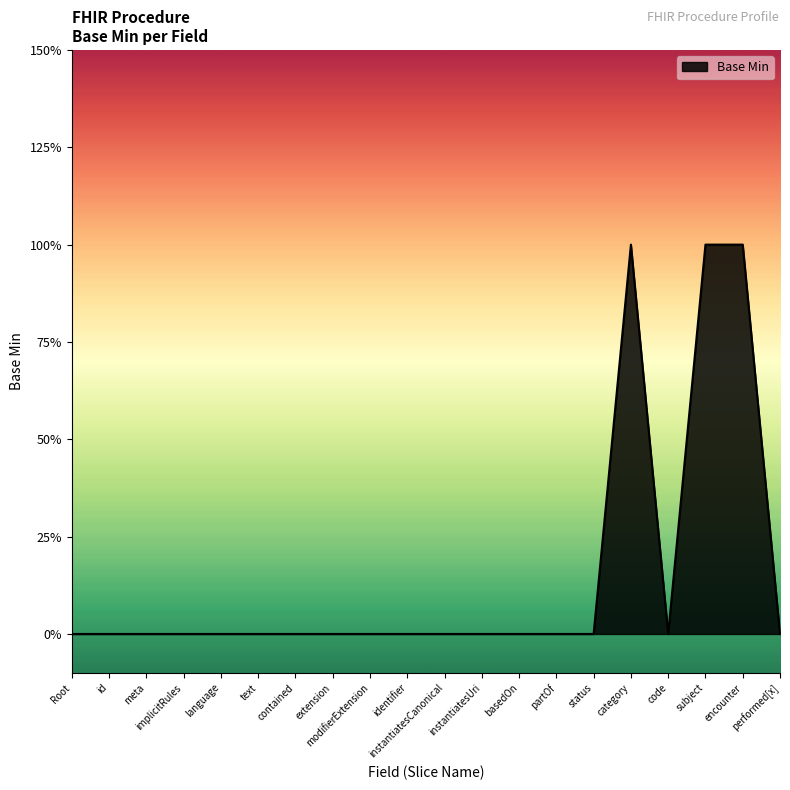

What is the label of the 1st point from the right?

performed[x]